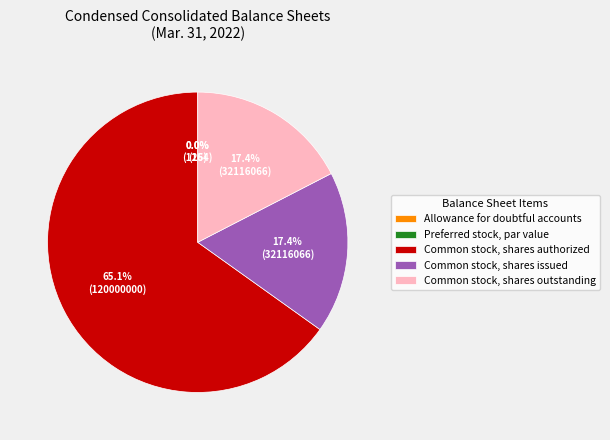

Which category has the biggest portion of the pie?

Common stock, shares authorized